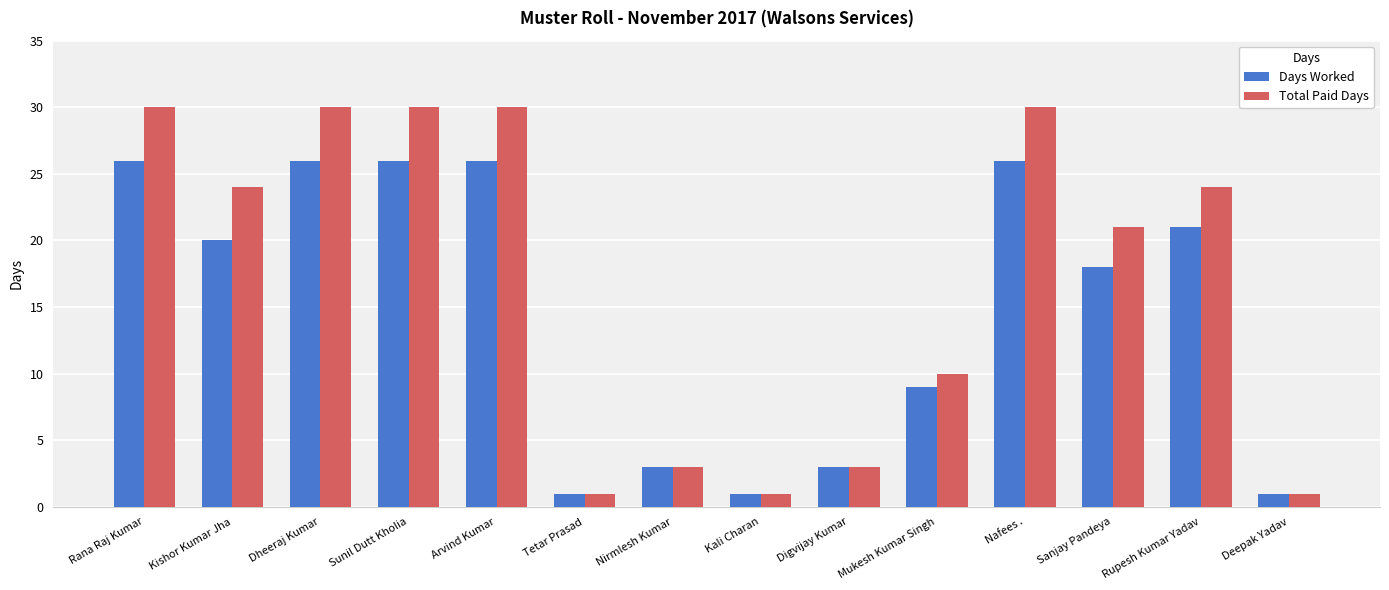

Which series has the widest spread of values?

Total Paid Days